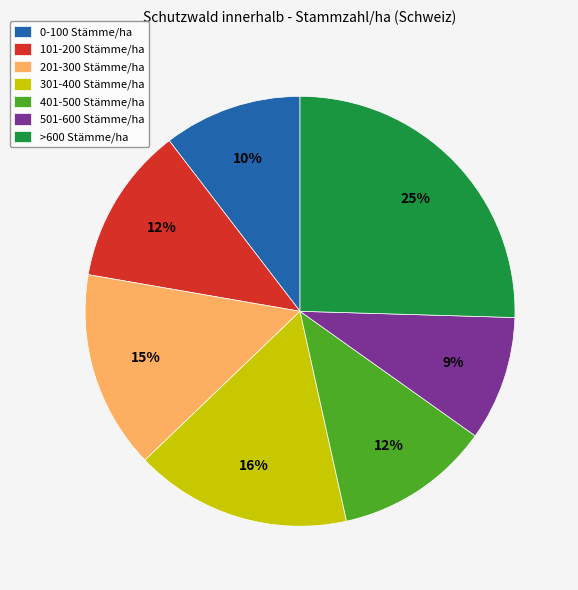

To the nearest percent, what percentage of the pie is 301-400 Stämme/ha?

16%